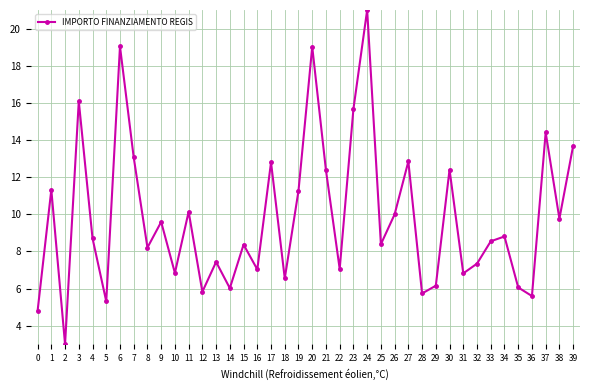

What value does the data have at 37?

14.4